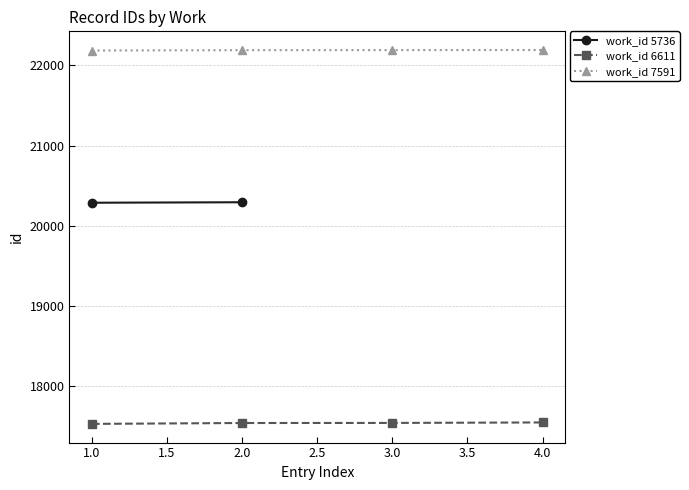

What is the lowest value of the work_id 7591 series?

22187